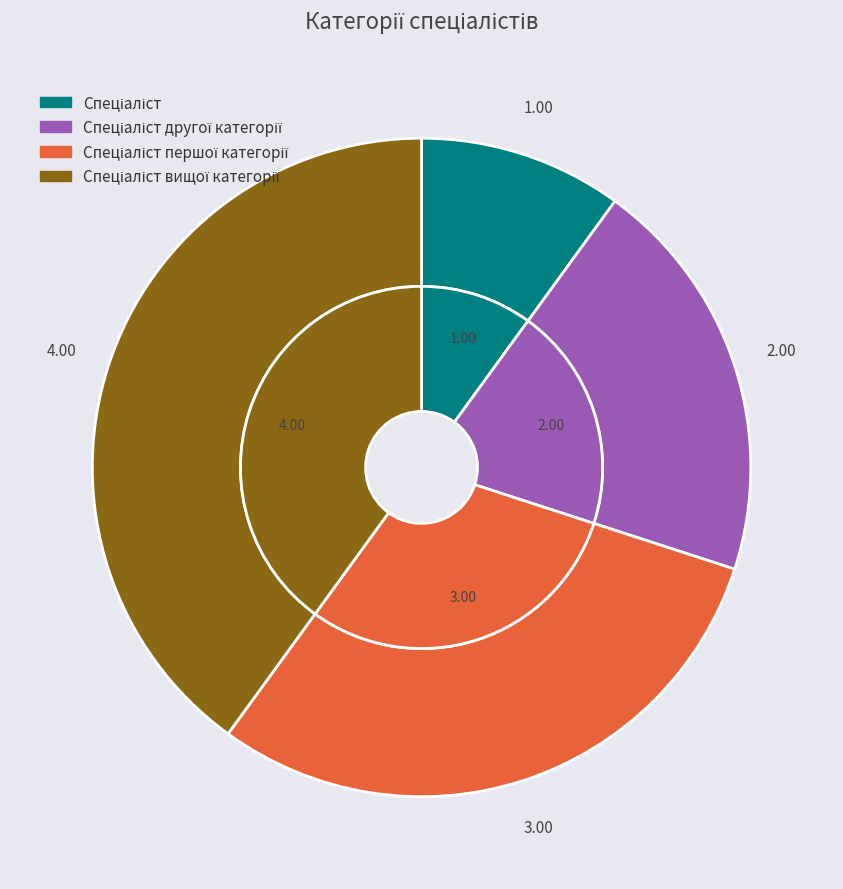

Combined, do Спеціаліст другої категорії and Спеціаліст вищої категорії account for over 50%?

Yes